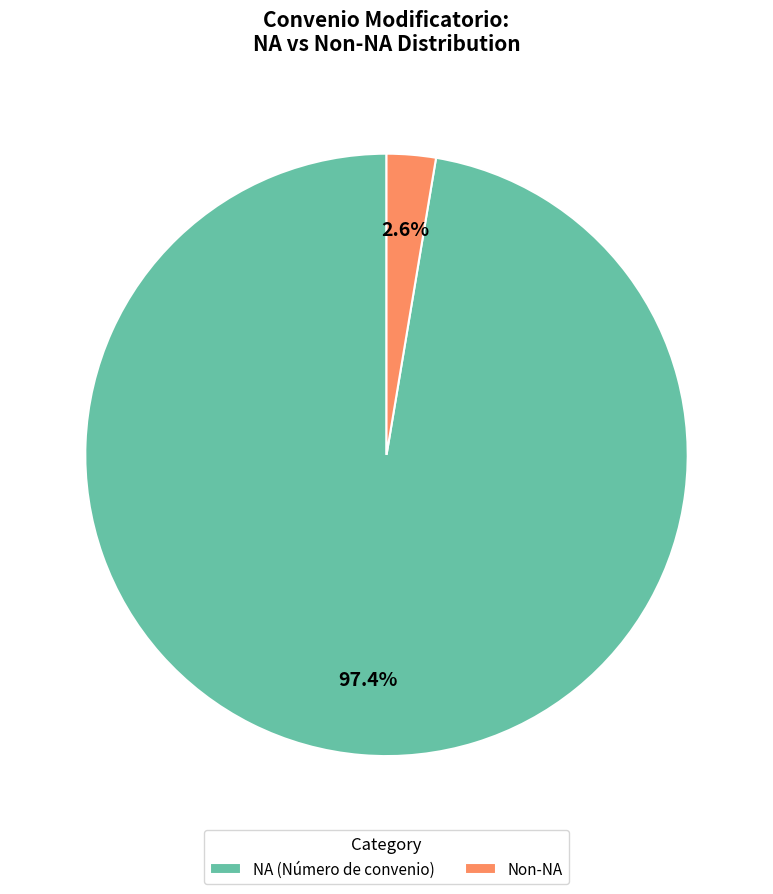

Do Non-NA and NA (Número de convenio) together represent more than half of the pie?

Yes